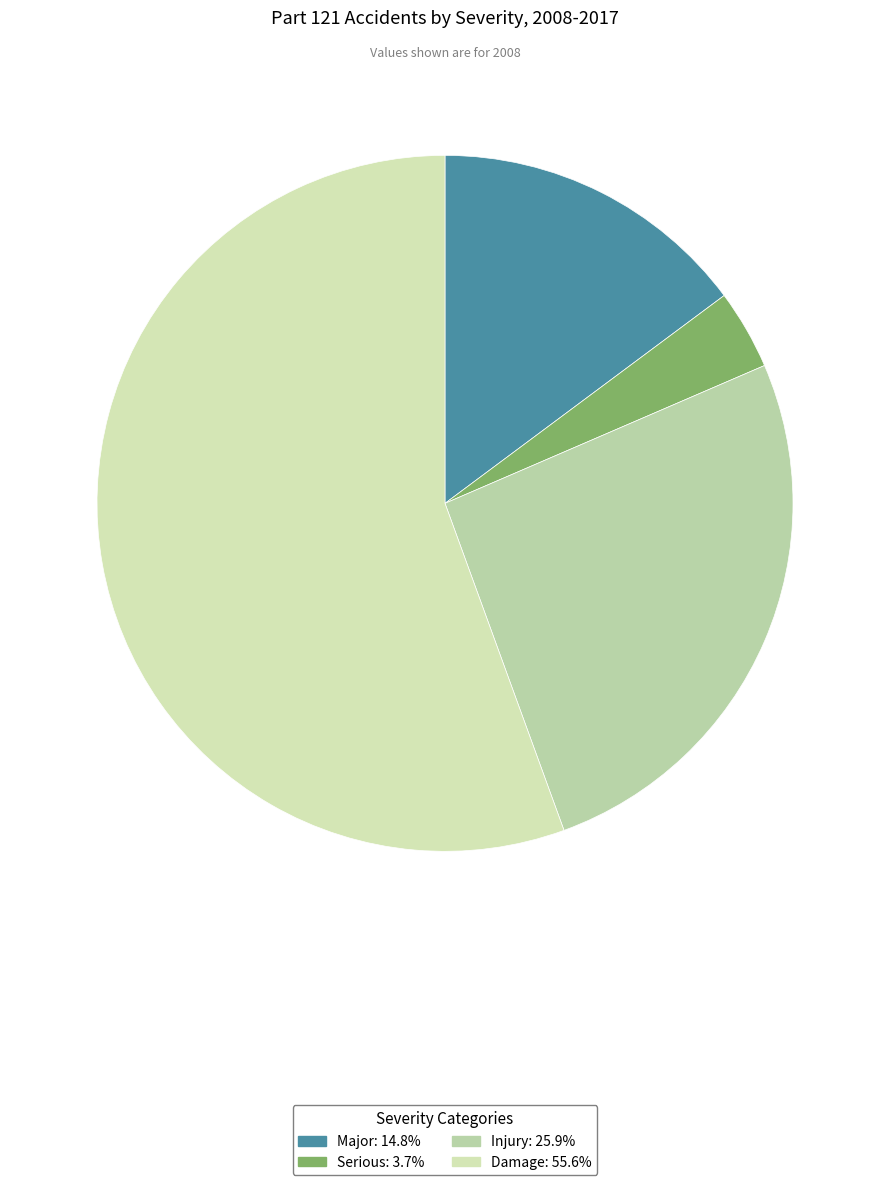

How many segments does this pie chart have?

4